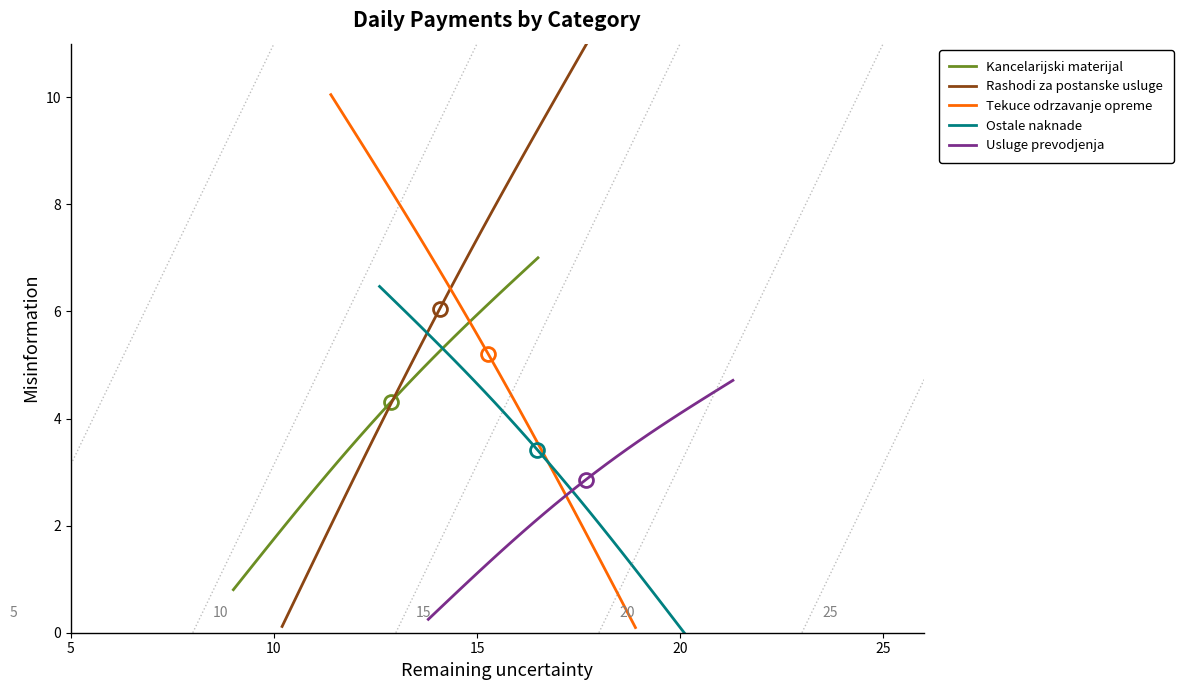

What are all the series names shown in the legend?

Kancelarijski materijal, Rashodi za postanske usluge, Tekuce odrzavanje opreme, Ostale naknade, Usluge prevodjenja